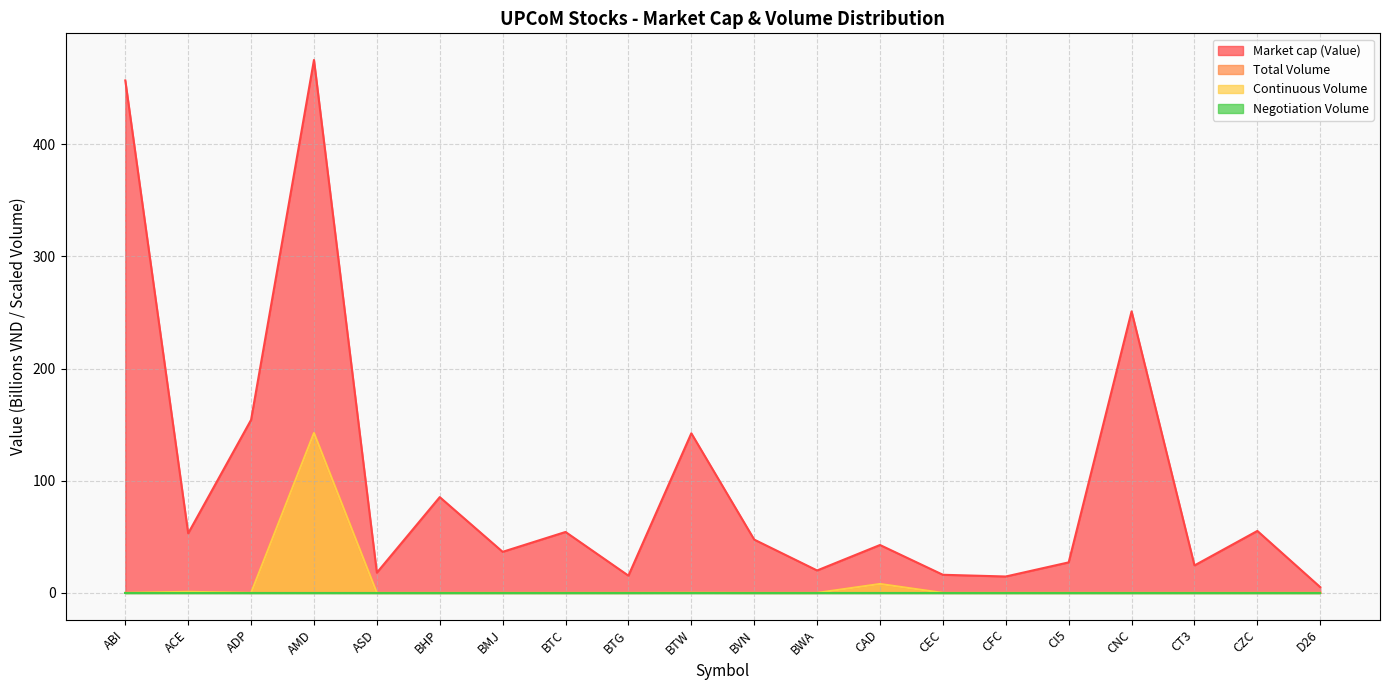

List the labels in order of Continuous Volume value, largest first.

AMD, CAD, ACE, BTW, ABI, ADP, ASD, BHP, BMJ, BTC, BTG, BVN, BWA, CEC, CFC, CI5, CNC, CT3, CZC, D26